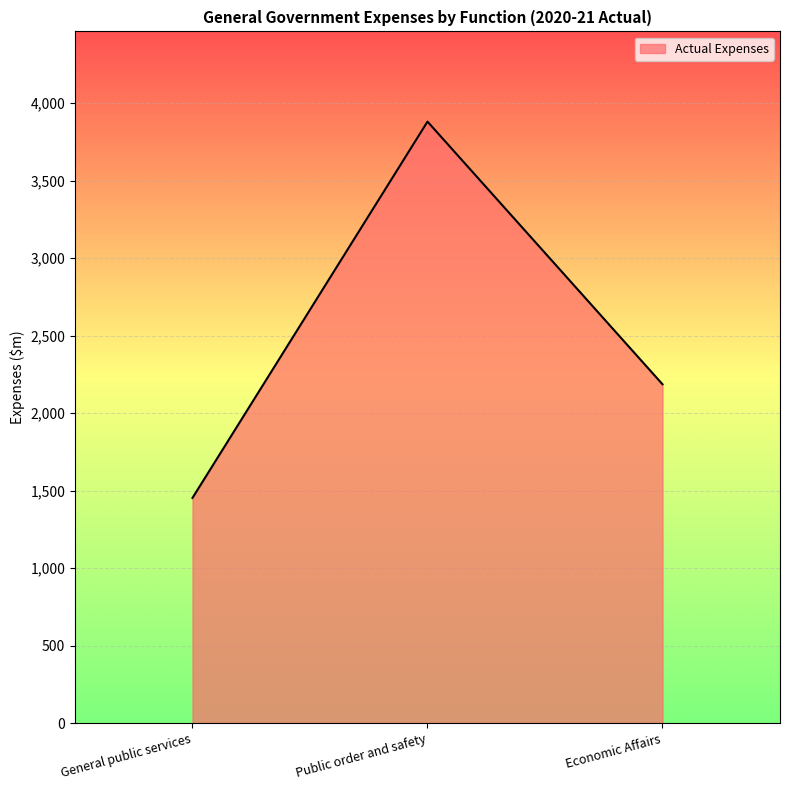

Does the chart have visible grid lines?

Yes